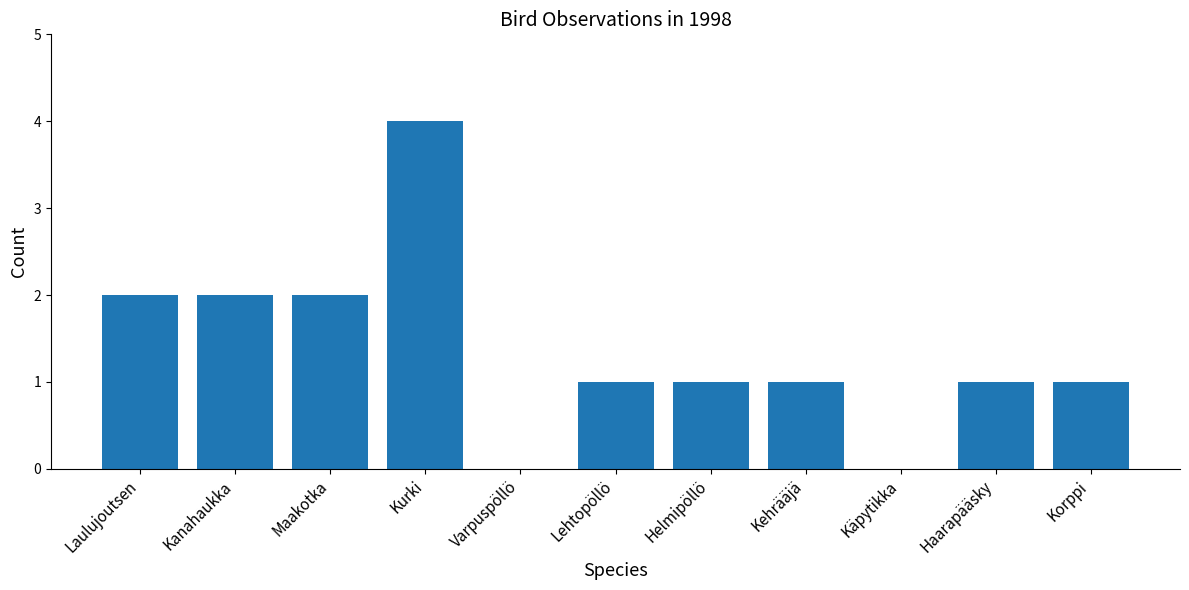

Approximately how many times larger is the value at Helmipöllö compared to Korppi?

1.0